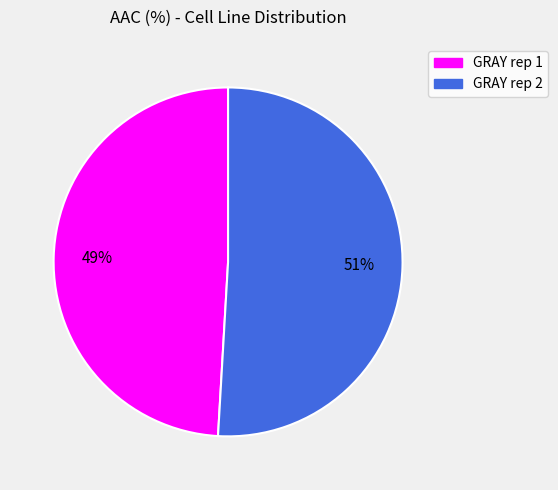

Which category accounts for the majority?

GRAY rep 2